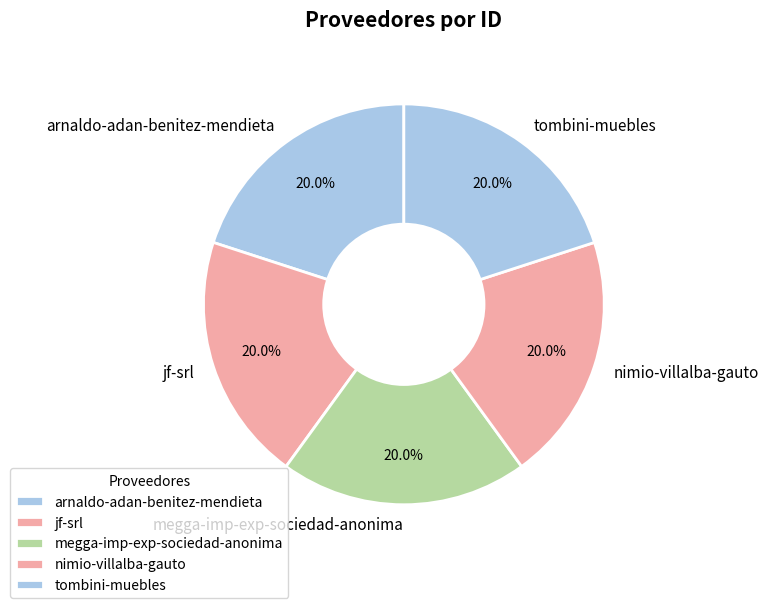

Is tombini-muebles the majority of the pie?

No